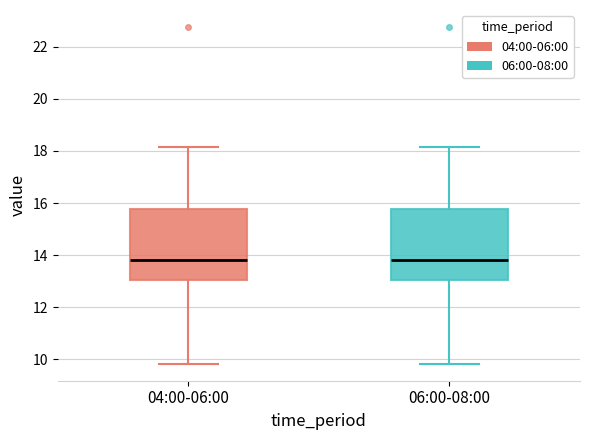

Reading left to right, read every box against the y-axis: the position of its median line, the range the box covers, and the ends of its whiskers. The values are not printed on the chart, so give them approximately, as read against the axis.

04:00-06:00: median 13.8, box 13.0 to 15.8, whiskers 9.8 to 18.2
06:00-08:00: median 13.8, box 13.0 to 15.8, whiskers 9.8 to 18.2